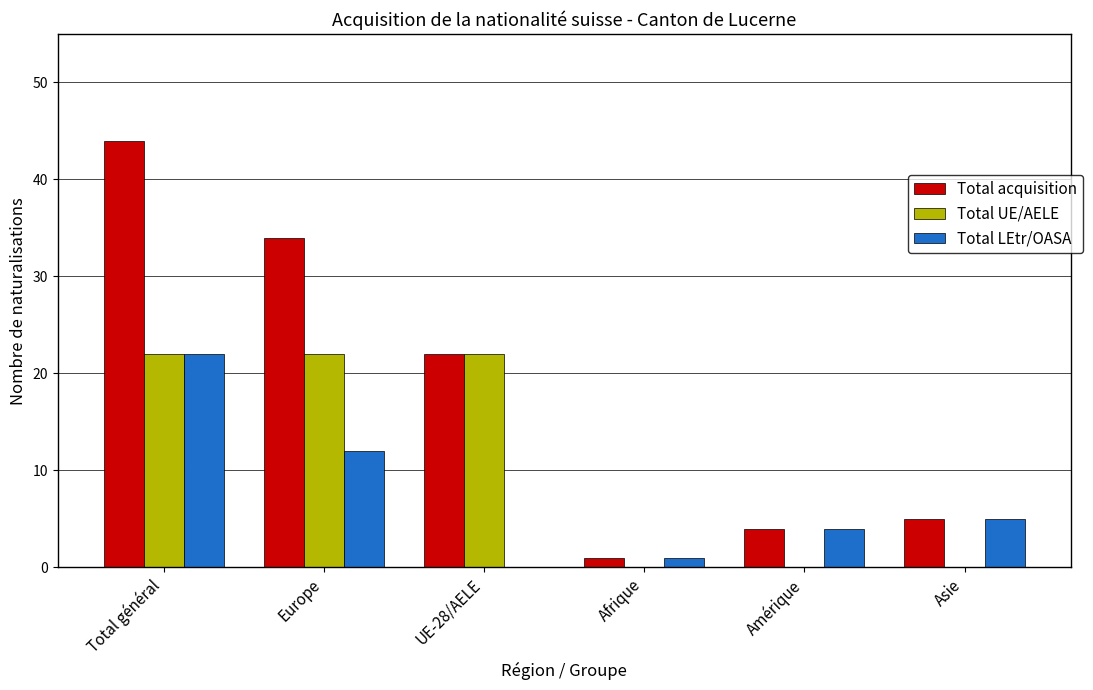

What is the sum of all Total LEtr/OASA values?

44